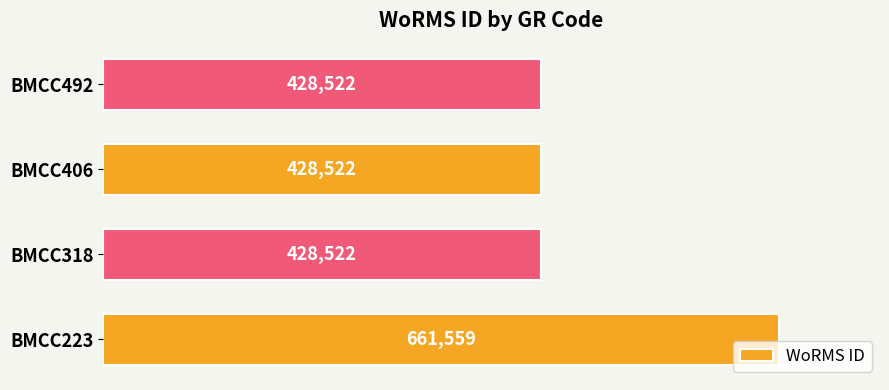

What is the ratio of the value at BMCC492 to the value at BMCC223?

0.6